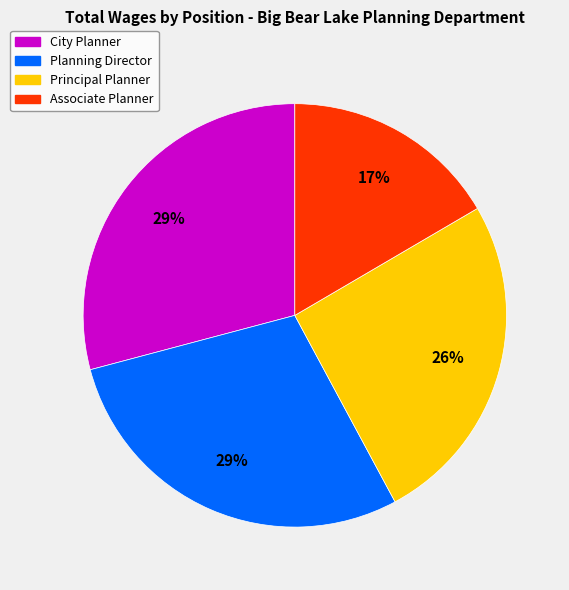

What percentage is the City Planner slice, to the nearest percent?

29%